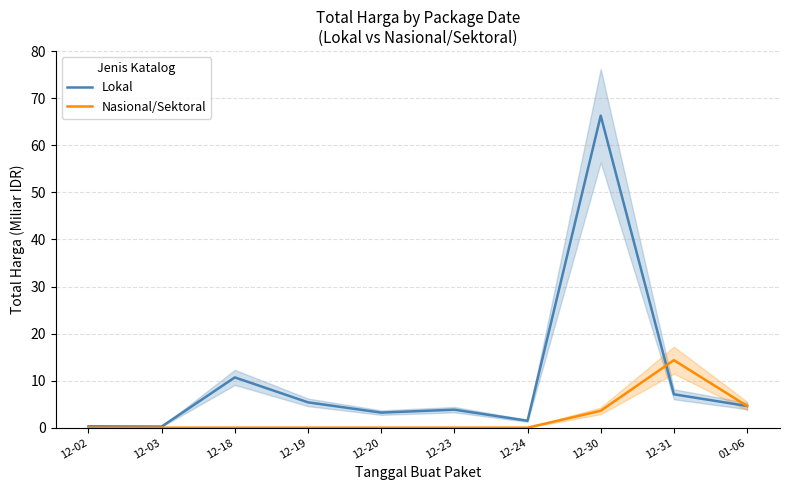

Reading left to right, what are all the values shown in this chart?

Lokal: 12-02=0.3	12-03=0.2	12-18=10.7	12-19=5.4	12-20=3.2	12-23=3.8	12-24=1.5	12-30=66.3	12-31=7.1	01-06=4.6
Nasional/Sektoral: 12-02=0.0	12-03=0.0	12-18=0.0	12-19=0.0	12-20=0.0	12-23=0.0	12-24=0.0	12-30=3.6	12-31=14.3	01-06=4.6